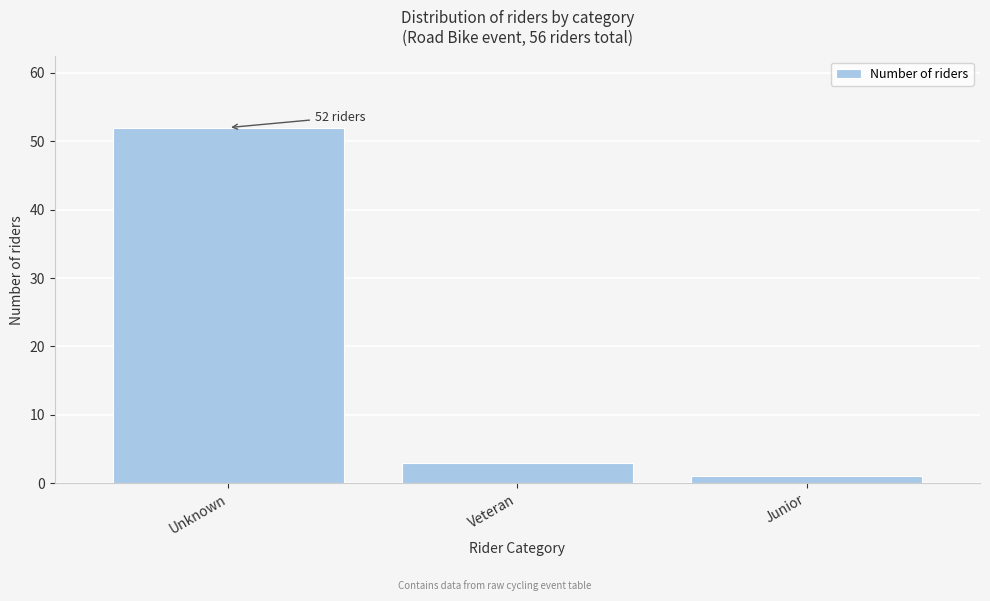

Reading right to left, list all the values displayed in this chart.

1	3	52